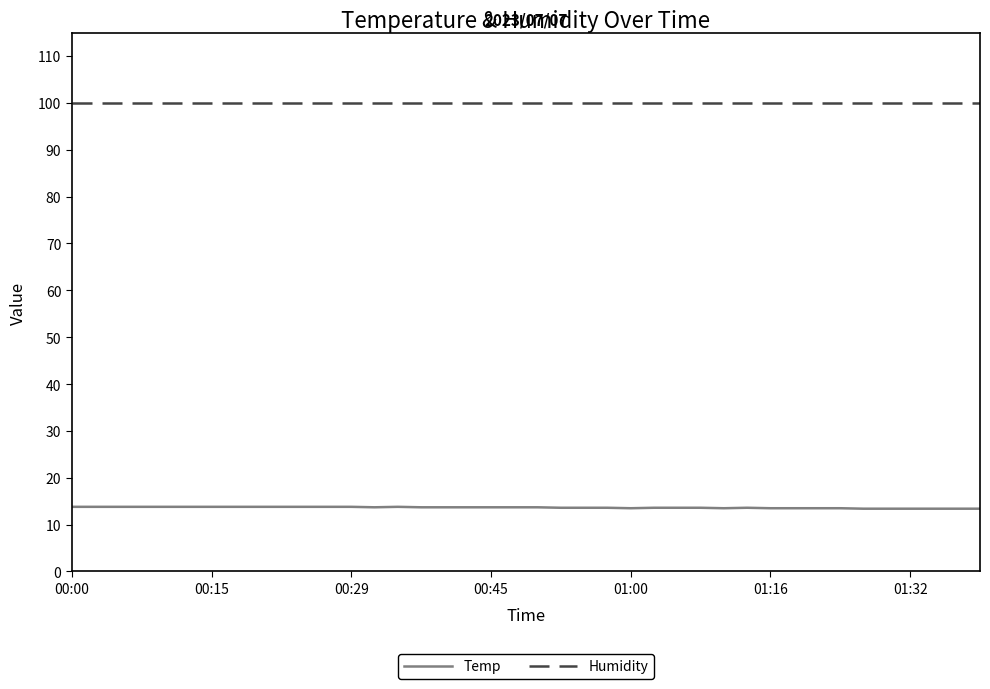

True or false: Temp and Humidity intersect in this chart.

False